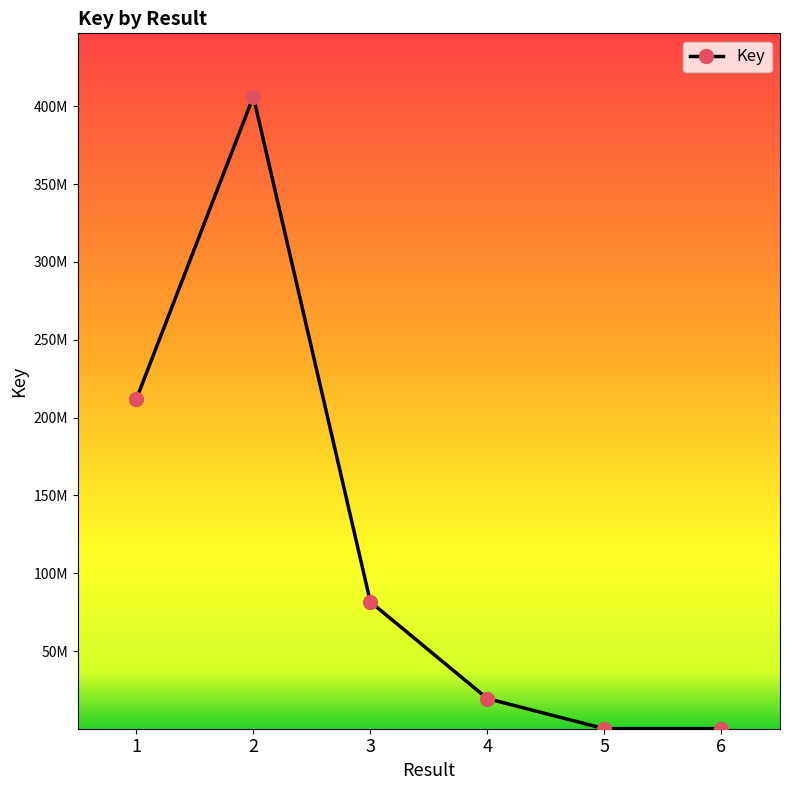

What is the difference between the second highest and second lowest values?

211599942